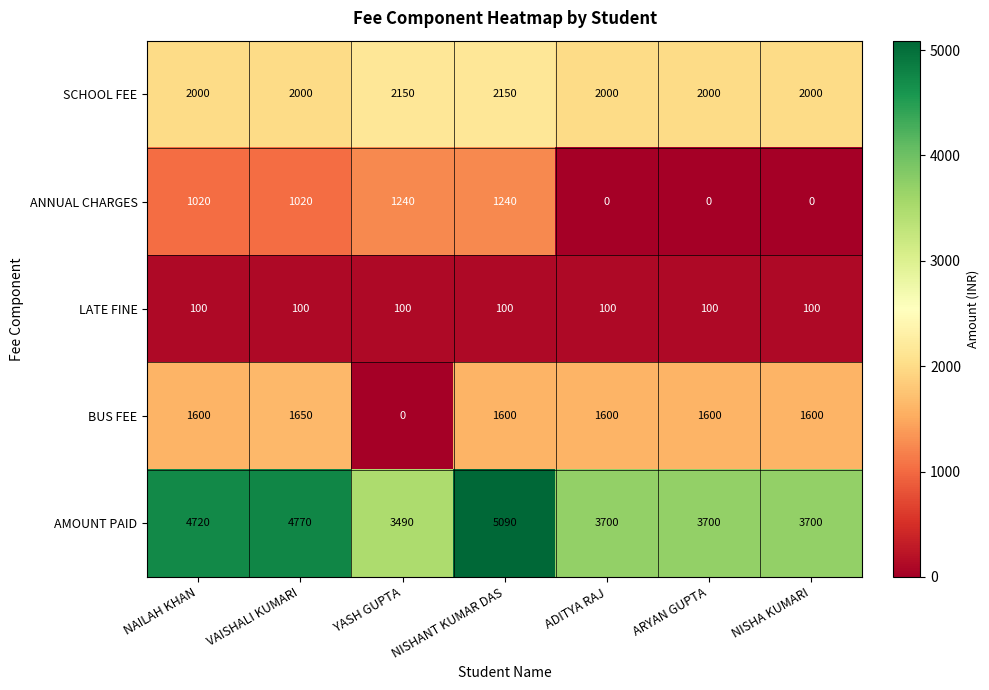

At which label is AMOUNT PAID closest to 4290?

NAILAH KHAN